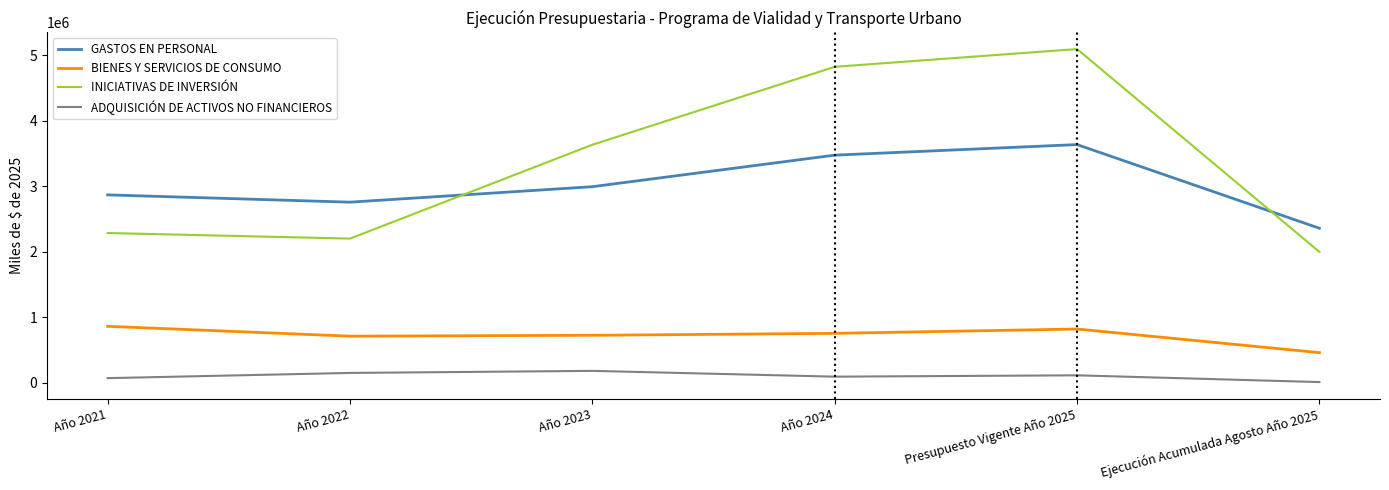

Is the value of INICIATIVAS DE INVERSIÓN at Año 2022 greater than the value of BIENES Y SERVICIOS DE CONSUMO at Ejecución Acumulada Agosto Año 2025?

Yes